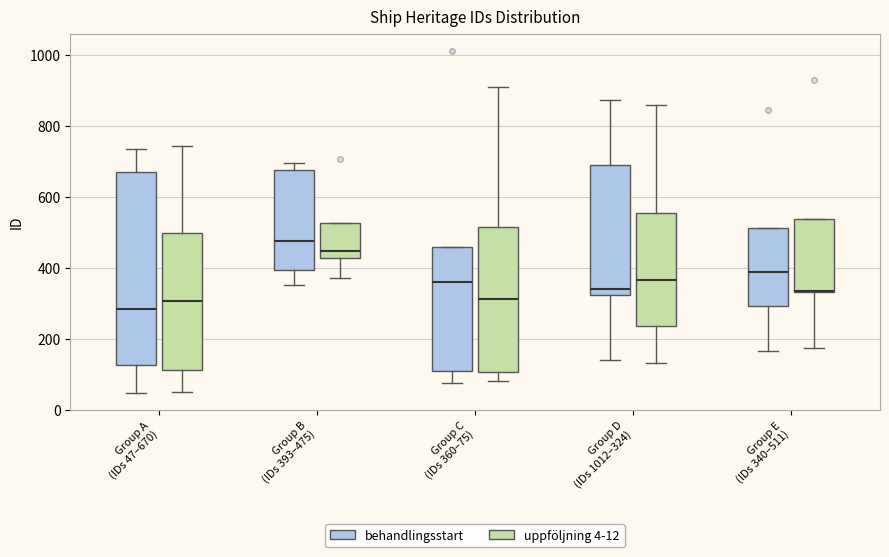

Reading left to right, read every box against the y-axis: the position of its median line, the range the box covers, and the ends of its whiskers. The values are not printed on the chart, so give them approximately, as read against the axis.

Group A (IDs 47–670) (behandlingsstart): median 280, box 120 to 680, whiskers 40 to 740
Group A (IDs 47–670) (uppföljning 4-12): median 300, box 120 to 500, whiskers 40 to 740
Group B (IDs 393–475) (behandlingsstart): median 480, box 400 to 680, whiskers 360 to 700
Group B (IDs 393–475) (uppföljning 4-12): median 440, box 420 to 520, whiskers 380 to 520
Group C (IDs 360–75) (behandlingsstart): median 360, box 100 to 460, whiskers 80 to 460
Group C (IDs 360–75) (uppföljning 4-12): median 320, box 100 to 520, whiskers 80 to 920
Group D (IDs 1012–324) (behandlingsstart): median 340, box 320 to 700, whiskers 140 to 880
Group D (IDs 1012–324) (uppföljning 4-12): median 360, box 240 to 560, whiskers 140 to 860
Group E (IDs 340–511) (behandlingsstart): median 380, box 300 to 520, whiskers 160 to 520
Group E (IDs 340–511) (uppföljning 4-12): median 340 (drawn on the box's lower edge), box 340 to 540, whiskers 180 to 540